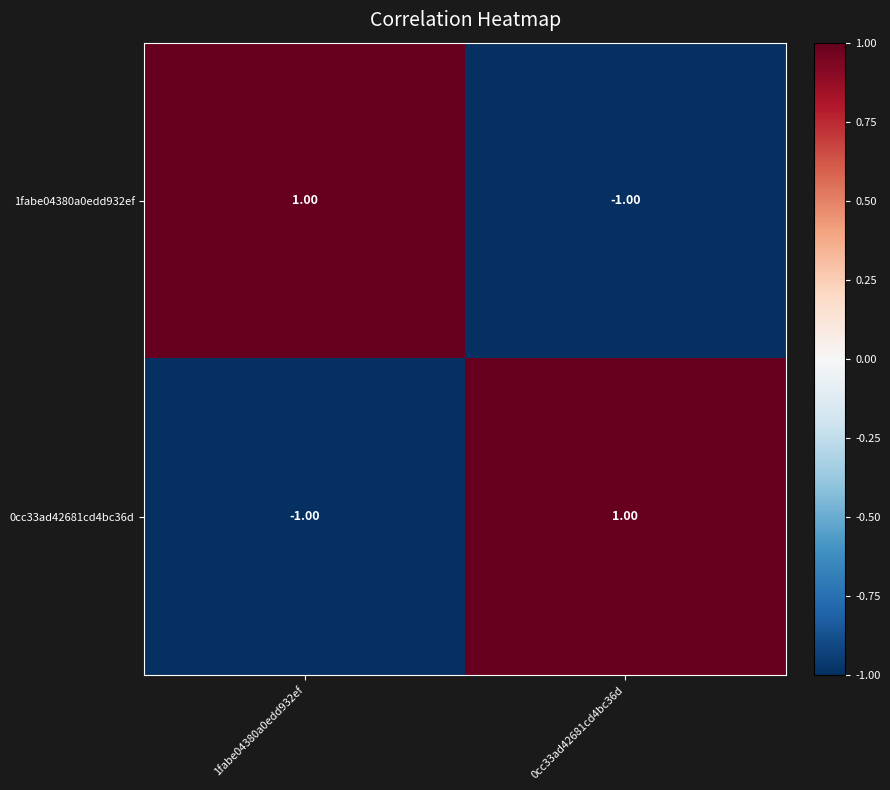

At 1fabe04380a0edd932ef, list the series in order from smallest to largest.

0cc33ad42681cd4bc36d, 1fabe04380a0edd932ef